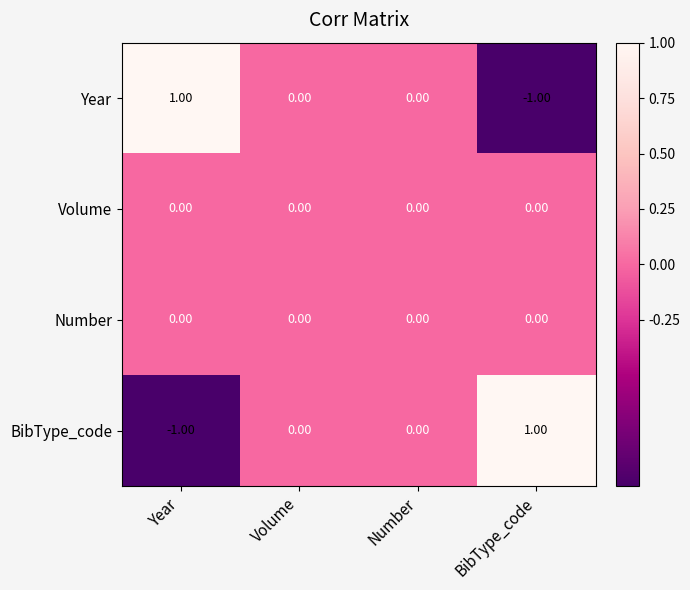

At how many categories does at least one series exceed 0?

2